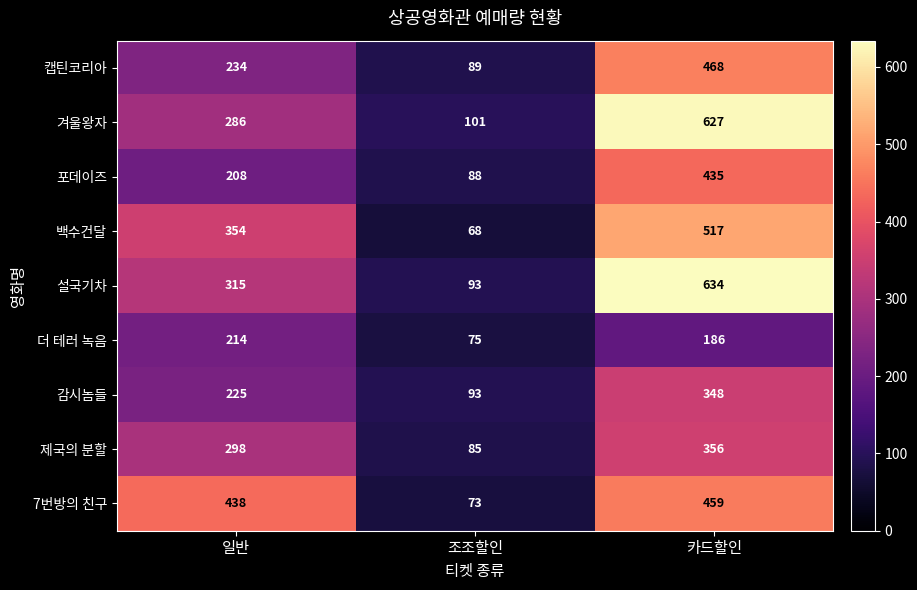

What is the approximate value of 포데이즈 at 조조할인?

88